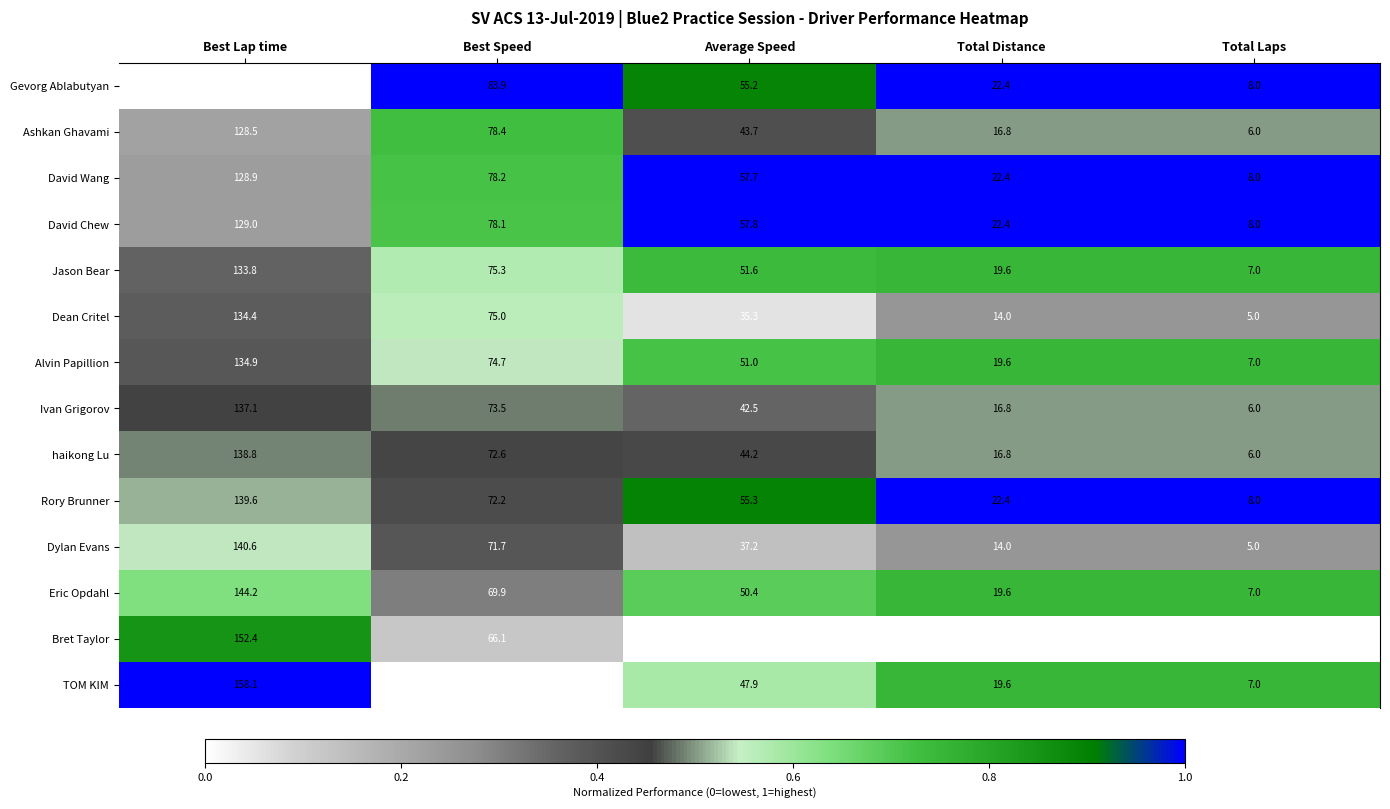

At which category is the sum across all series the highest?

Best Lap time